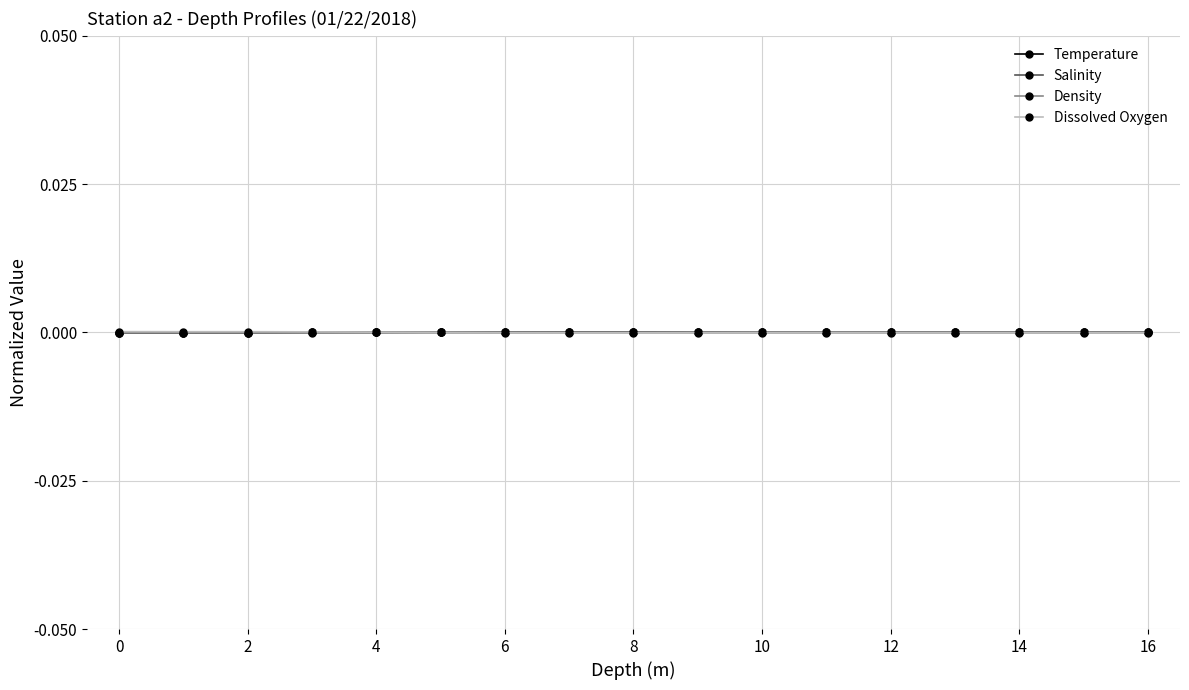

What are all the series names shown in the legend?

Temperature, Salinity, Density, Dissolved Oxygen